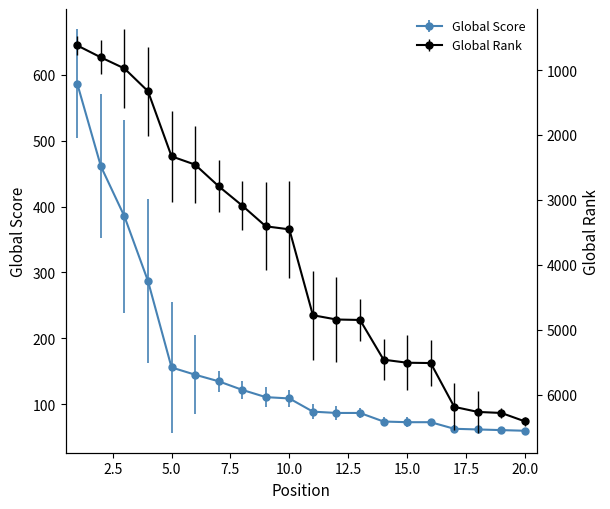

At 15, list the series in order from largest to smallest.

Global Rank, Global Score